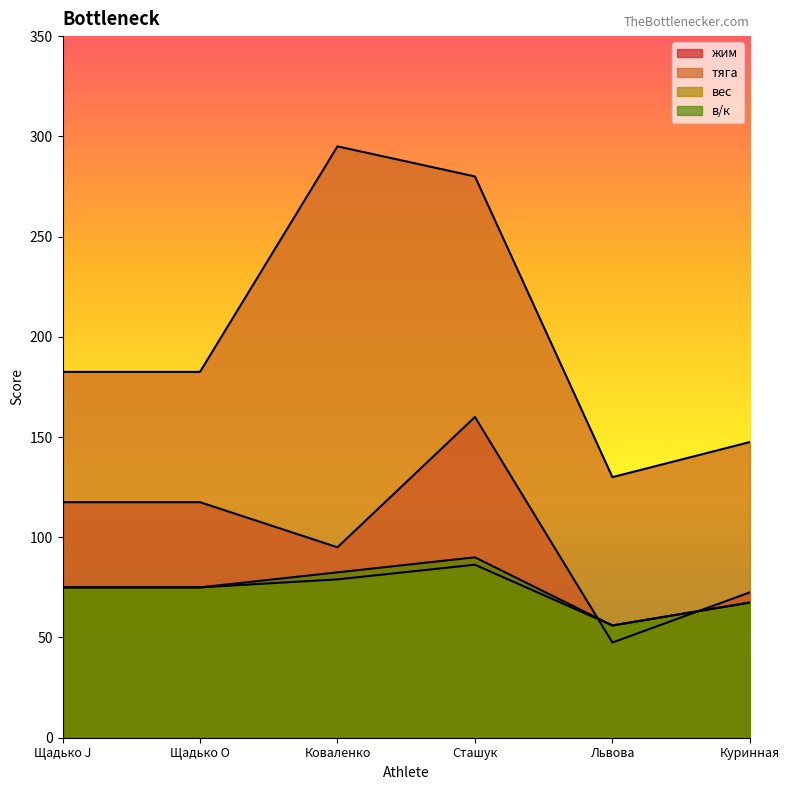

How many lines are shown in the chart?

4